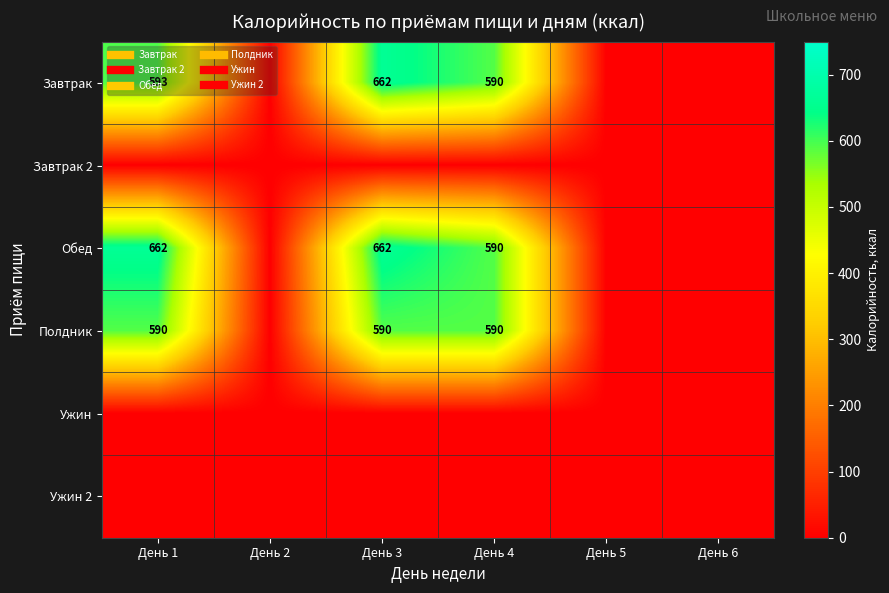

What is the maximum value shown in the chart?

662.2